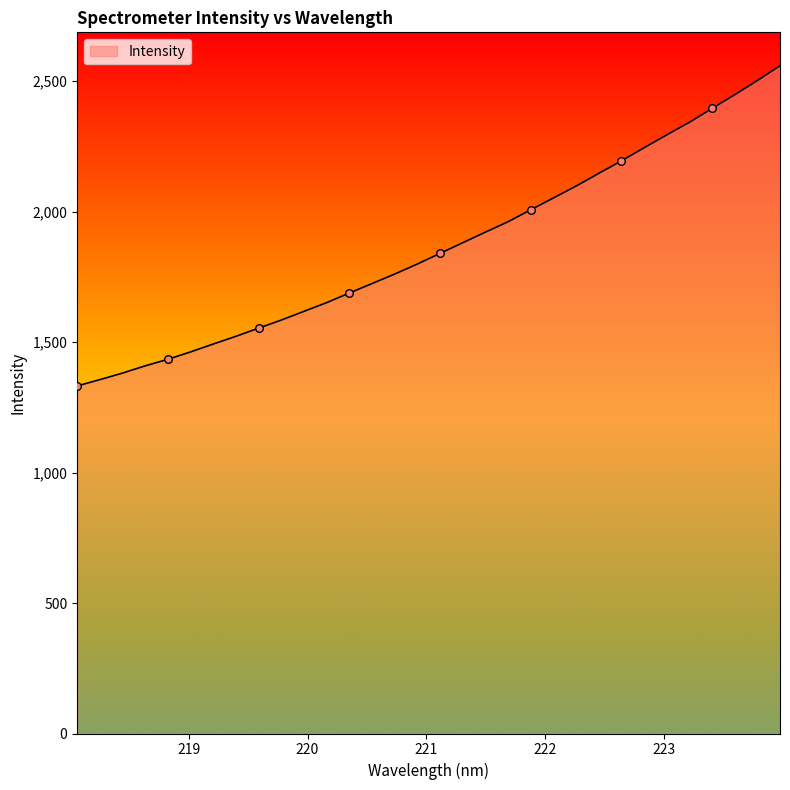

What is the smallest value displayed?

1332.2